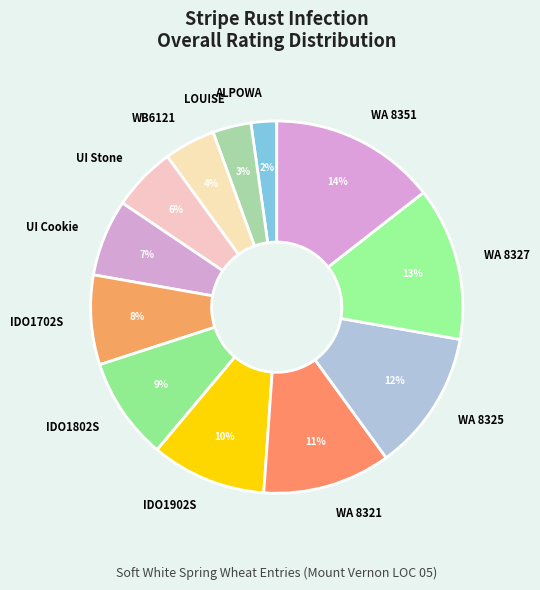

Is the sum of IDO1702S and WA 8351 greater than half?

No